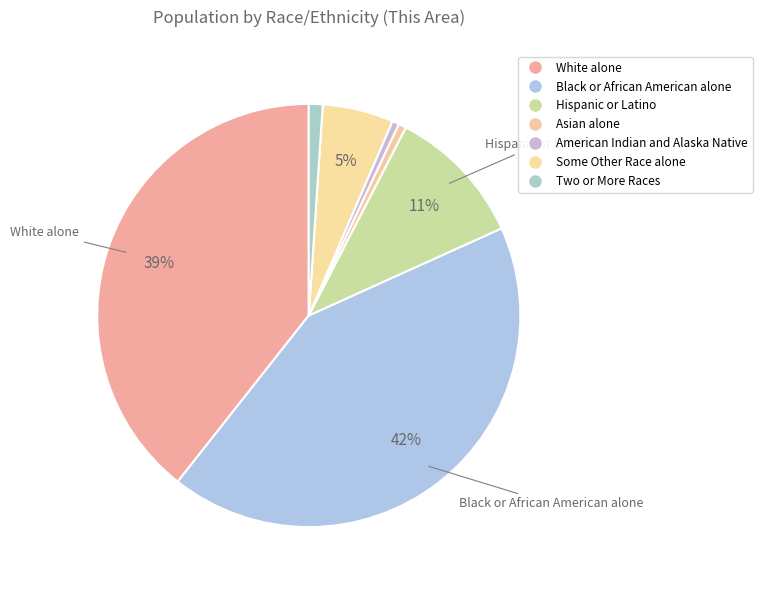

How many slices are in this pie chart?

7